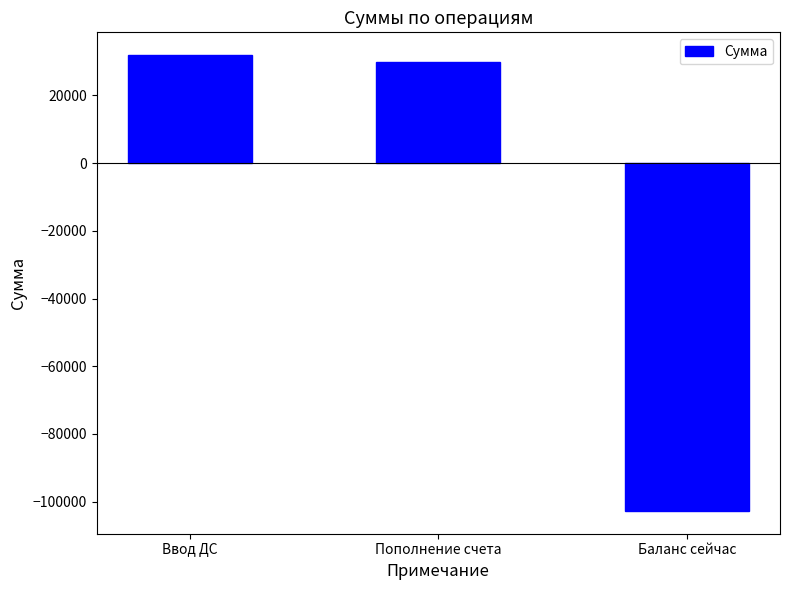

Reading left to right, list all the values displayed in this chart.

Ввод ДС=31917.0	Пополнение счета=30000.0	Баланс сейчас=-102729.2